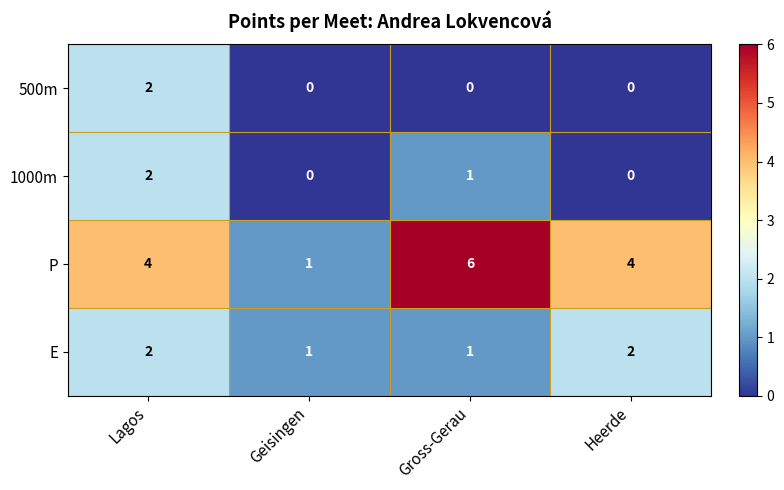

How many 500m values are between 0 and 2?

4